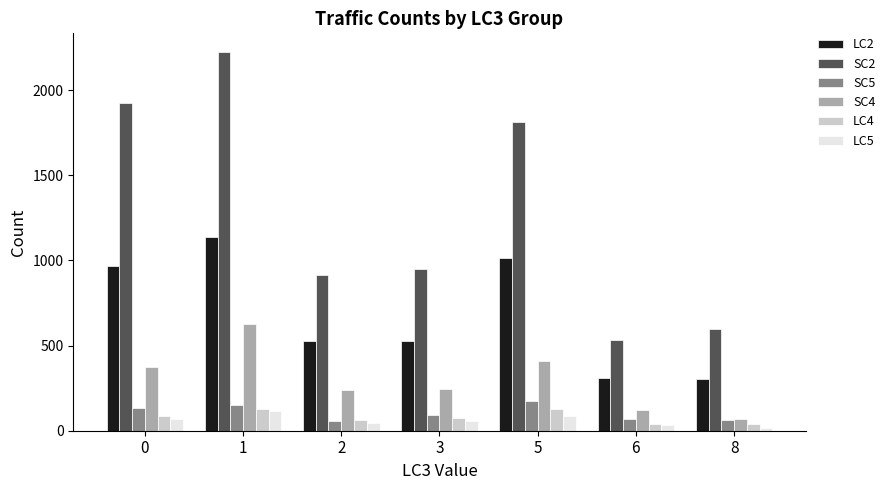

Which series has the widest spread of values?

SC2